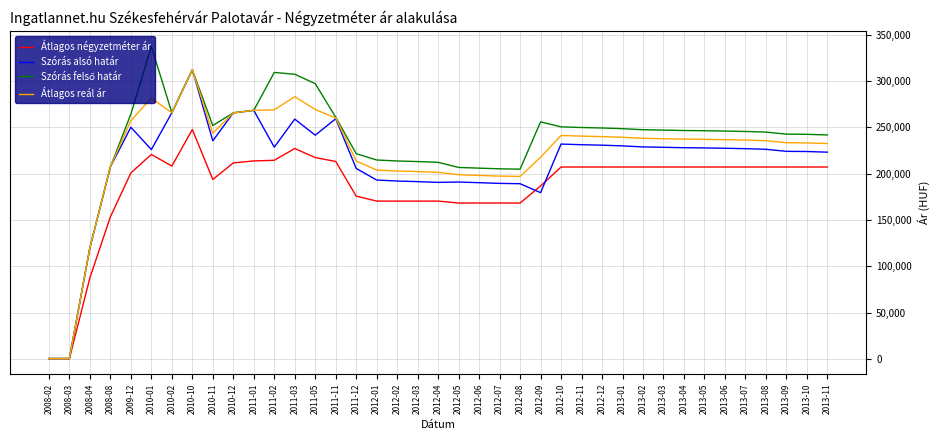

True or false: Szórás alsó határ has more than 2 points higher than both neighbors.

True